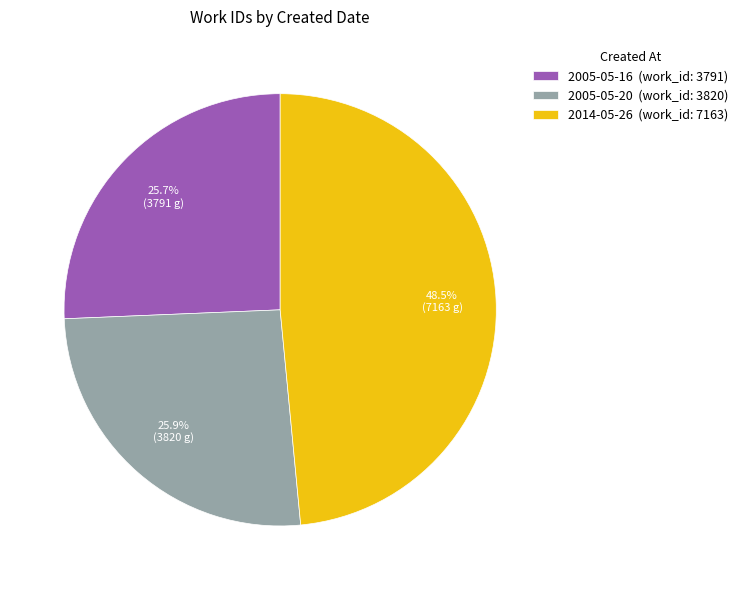

The 2005-05-20 slice represents 26% of the pie. True or false?

True